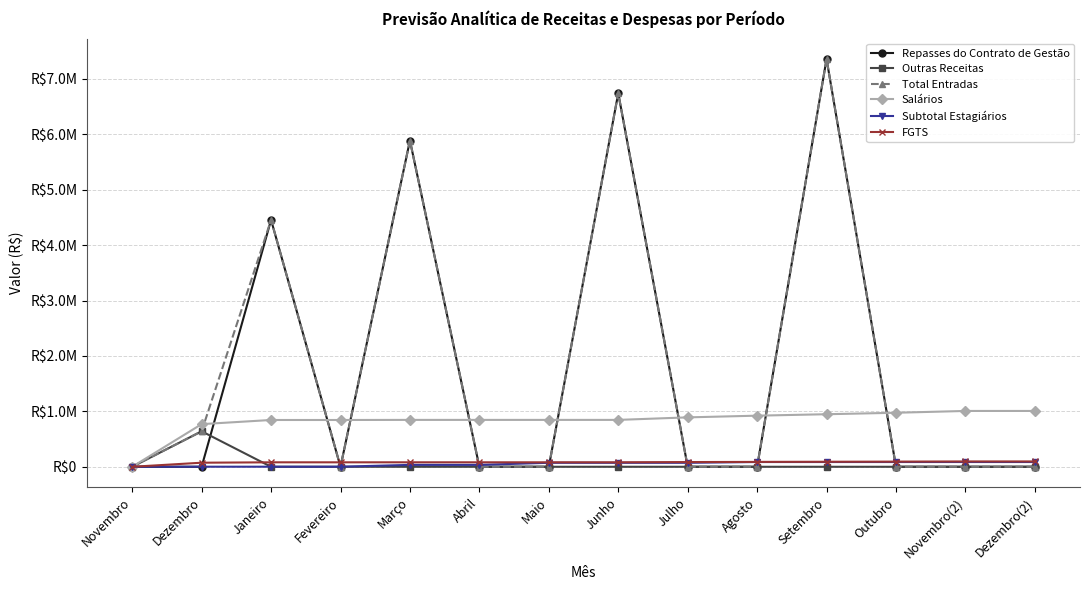

Does the chart have visible grid lines?

Yes